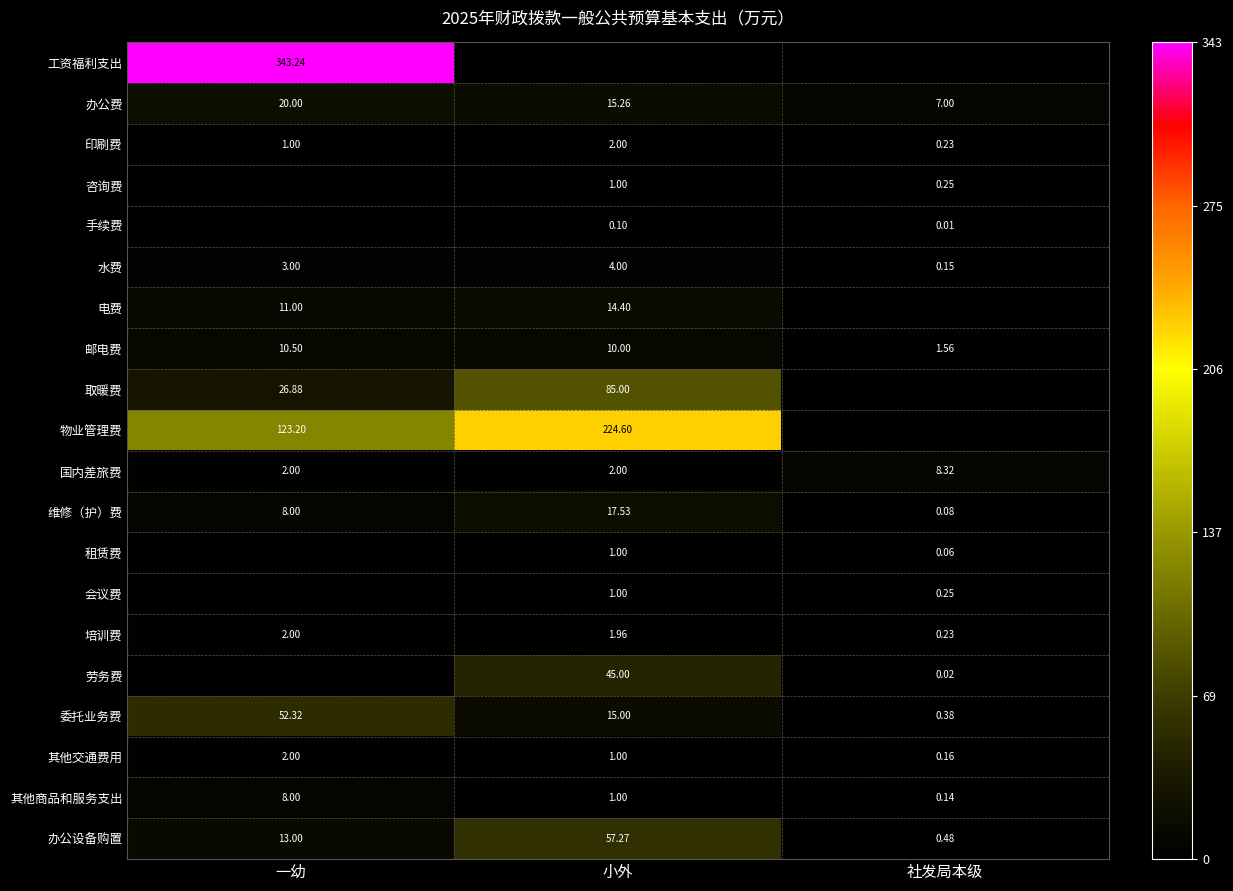

At which category does the chart reach its minimum across all series?

小外